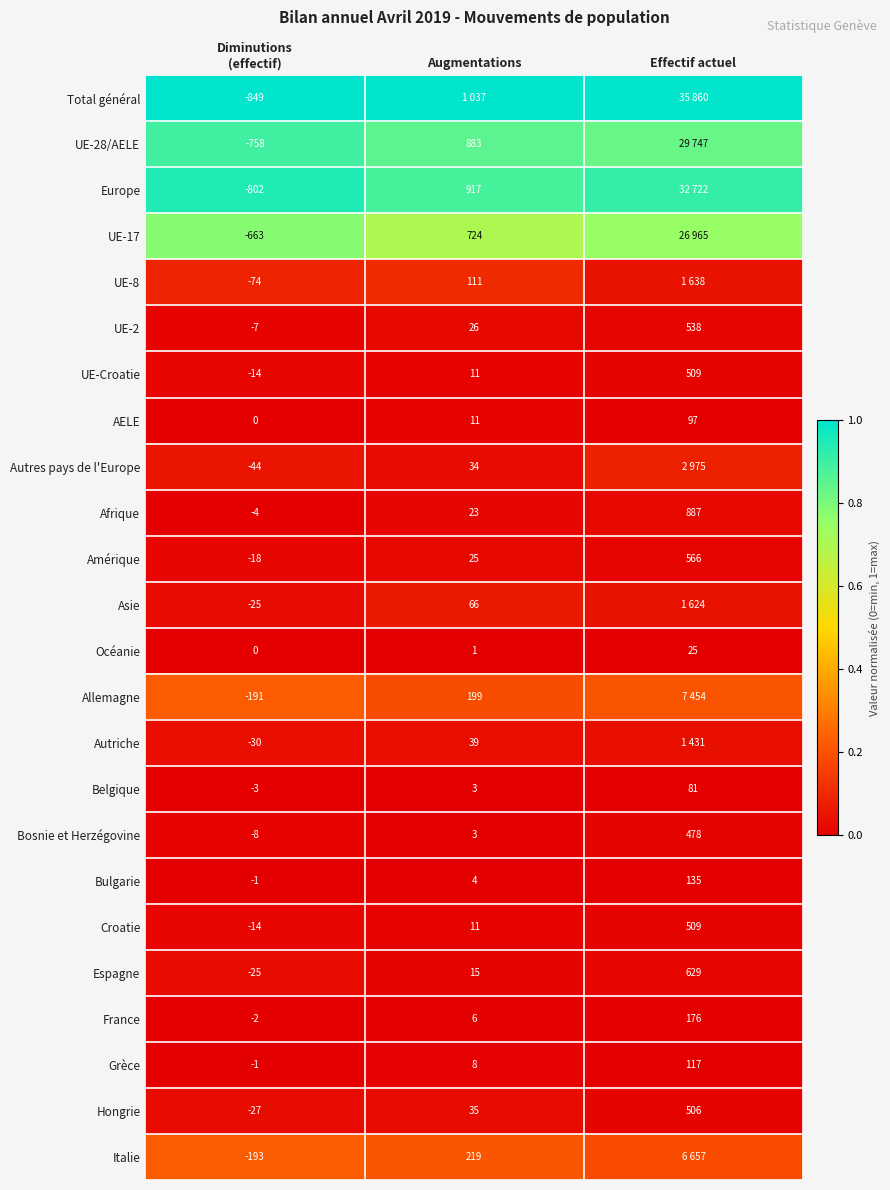

At which label is Asie closest to 0?

Diminutions (effectif)